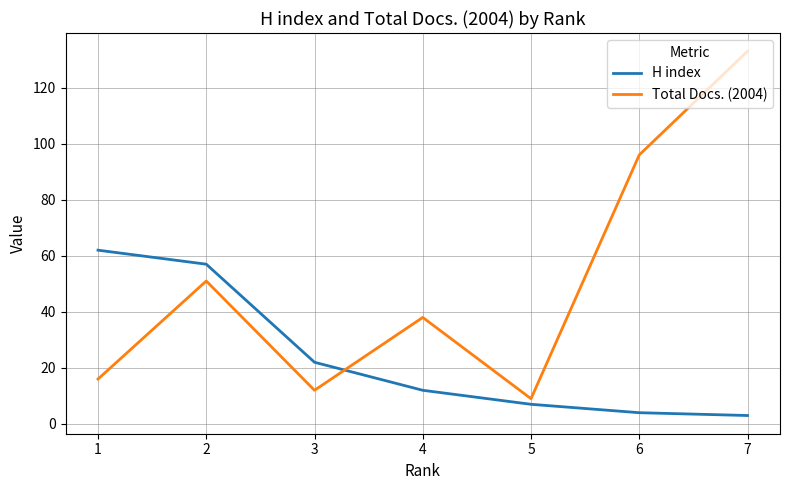

Reading left to right, what are all the values shown in this chart?

H index: 1=62	2=57	3=22	4=12	5=7	6=4	7=3
Total Docs. (2004): 1=16	2=51	3=12	4=38	5=9	6=96	7=133